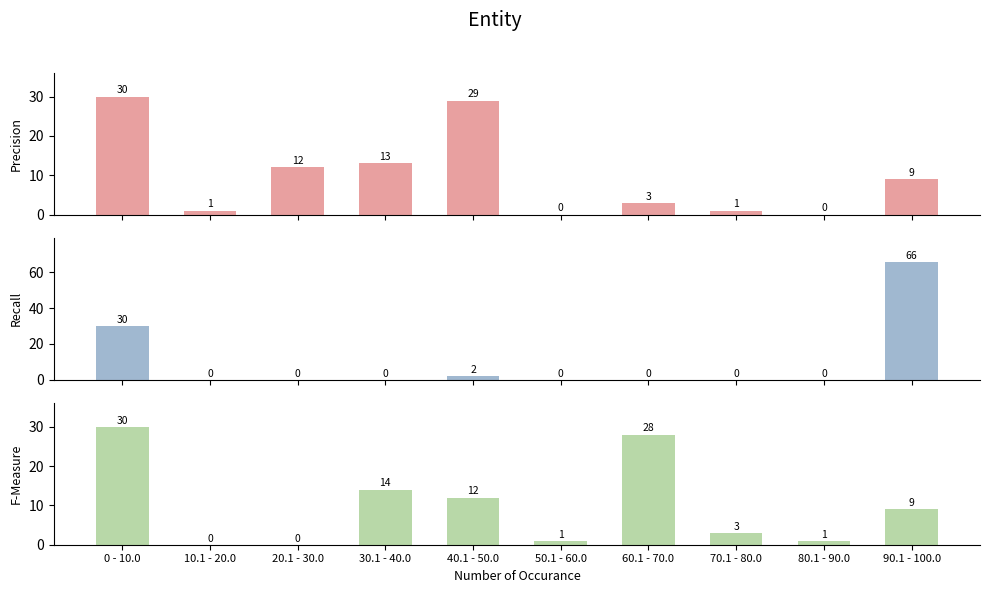

Is it true that F-Measure equals -12 at 10.1 - 20.0?

False